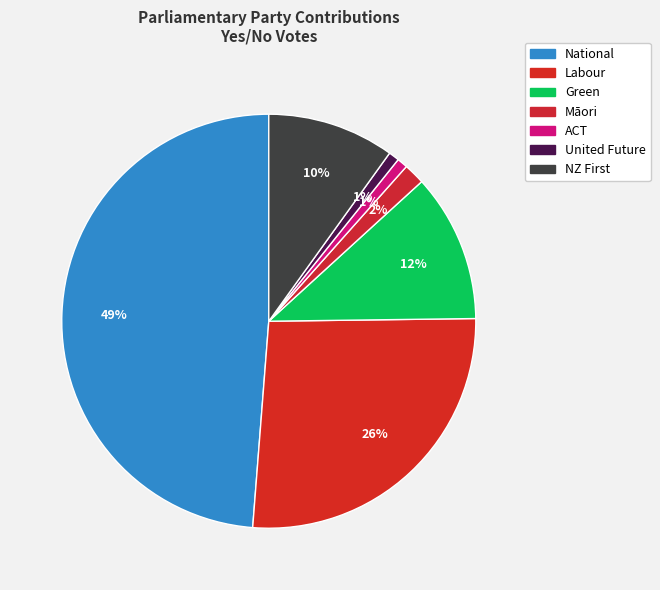

To the nearest percent, what is the difference between the United Future and National slice percentages?

48%